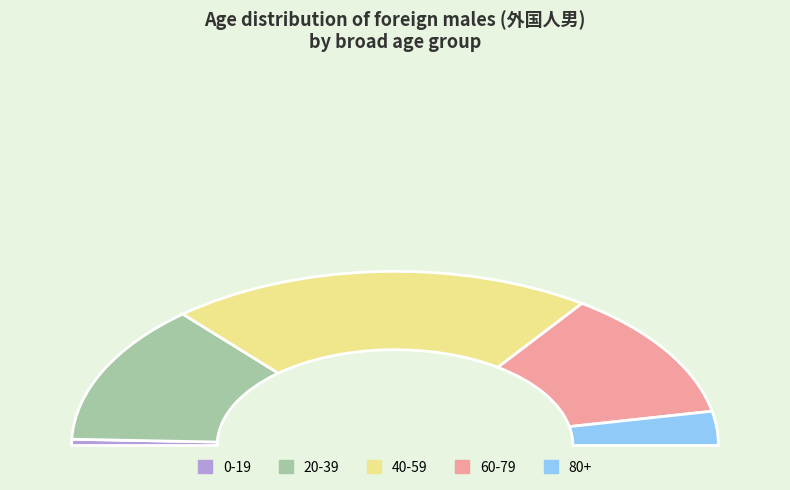

Is there any slice that represents more than half of the pie?

No